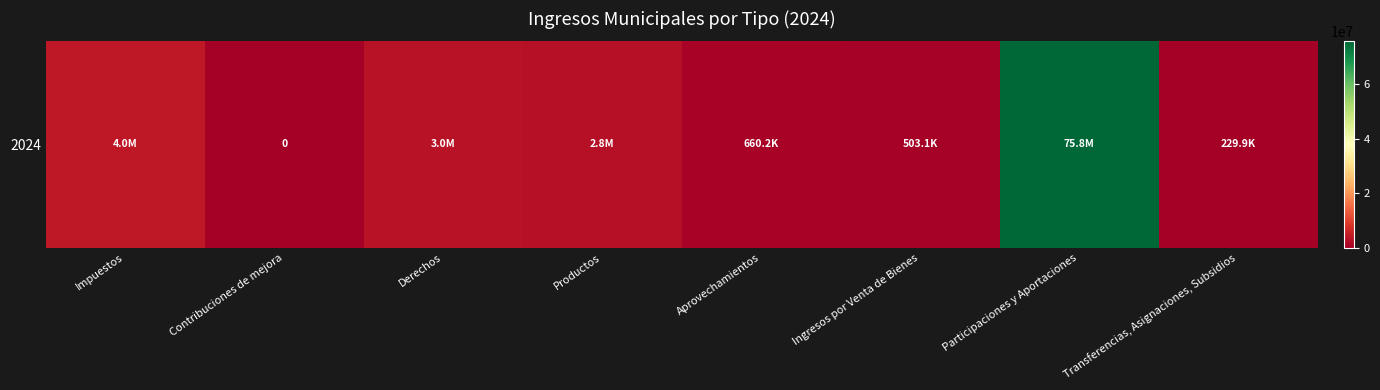

Is it true that the value at Derechos is 795234.2?

False